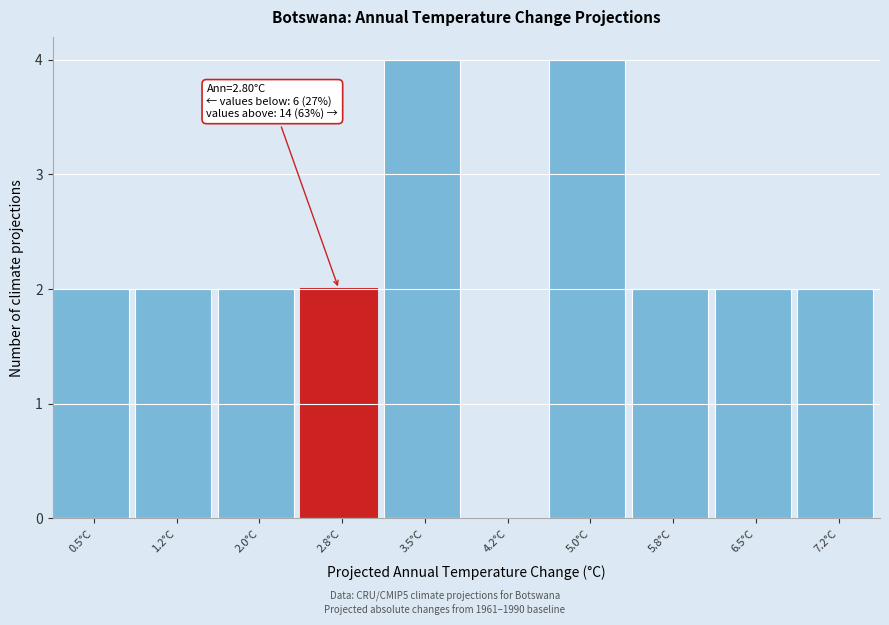

Reading left to right, transcribe all the data shown in this chart.

0.5°C=2	1.2°C=2	2.0°C=2	2.8°C=2	3.5°C=4	4.2°C=0	5.0°C=4	5.8°C=2	6.5°C=2	7.2°C=2